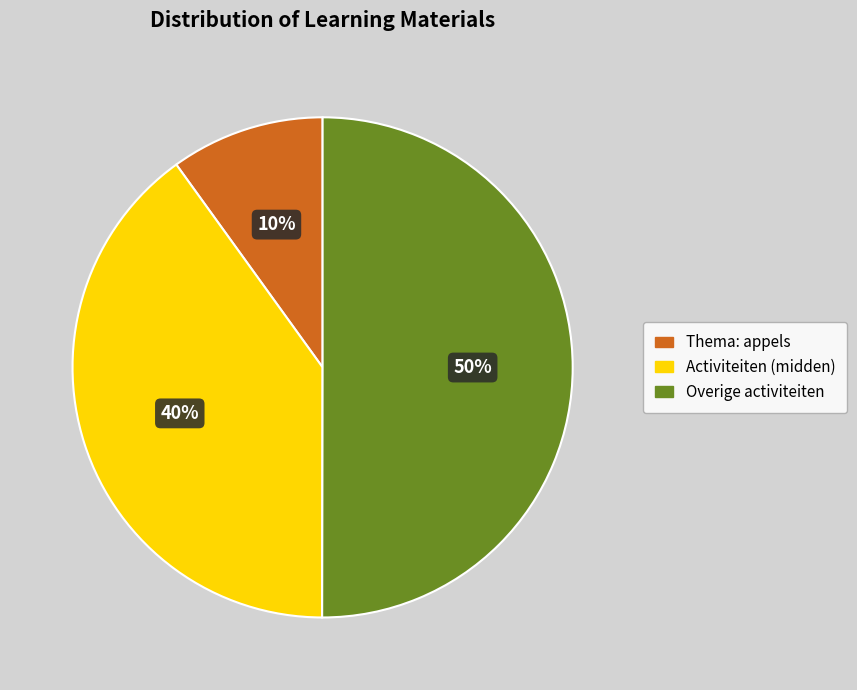

To the nearest percent, what is the difference between the largest and smallest slice percentages?

40%